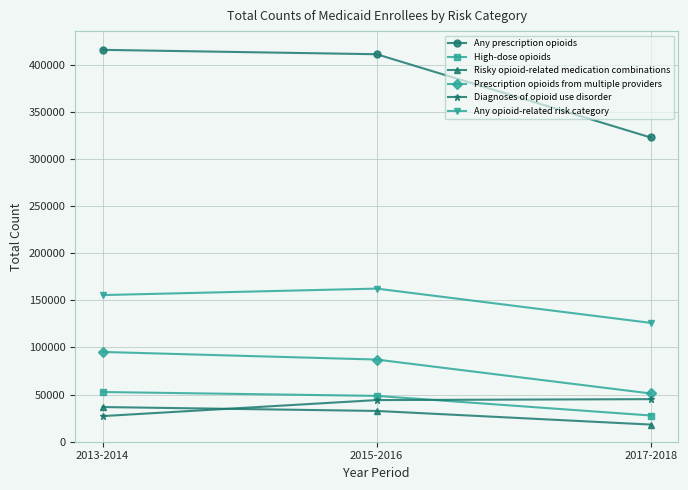

What is the average value of the Risky opioid-related medication combinations series?

29221